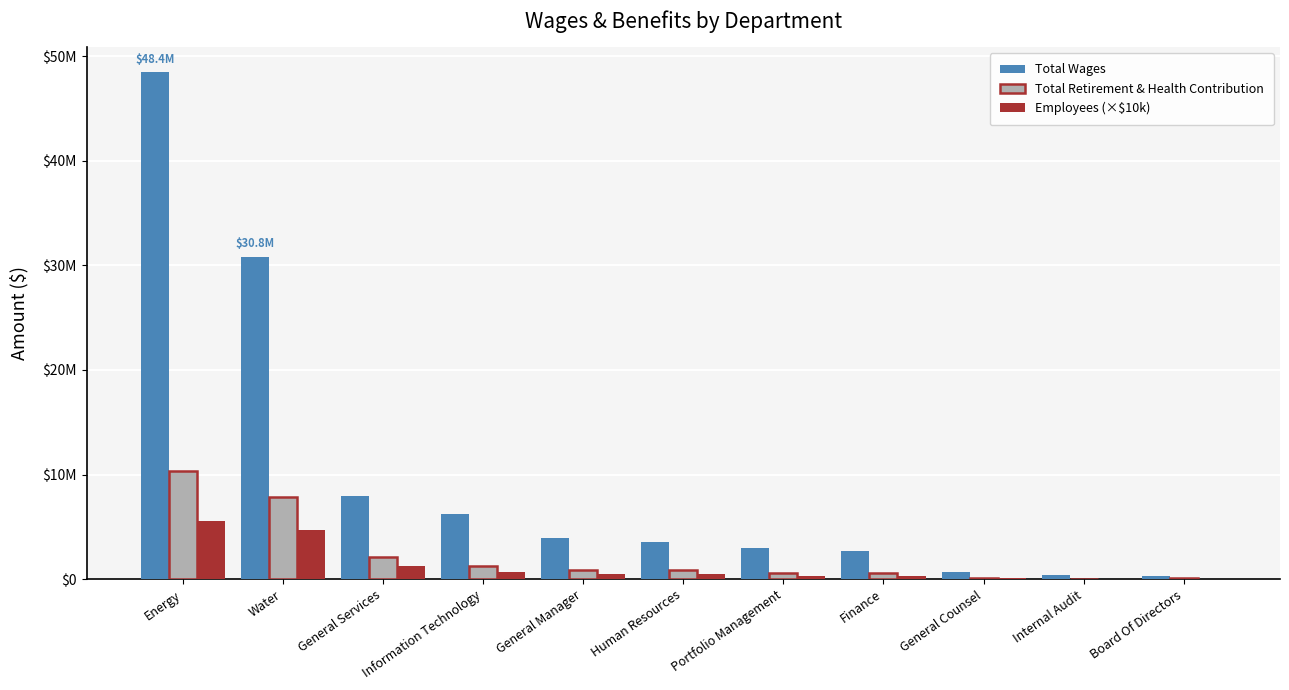

The value of Total Wages at Board Of Directors is 258414. True or false?

True